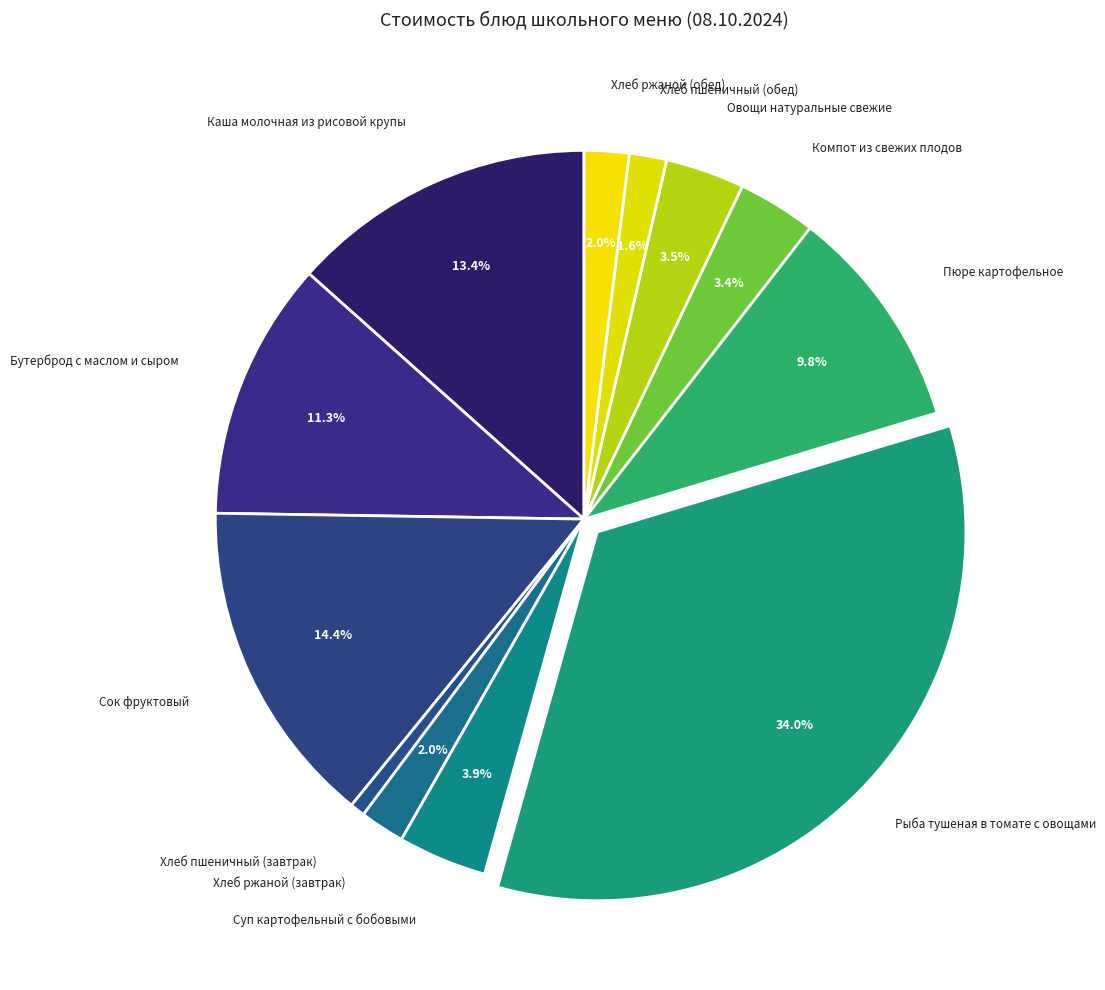

Count the number of slices in the pie.

12